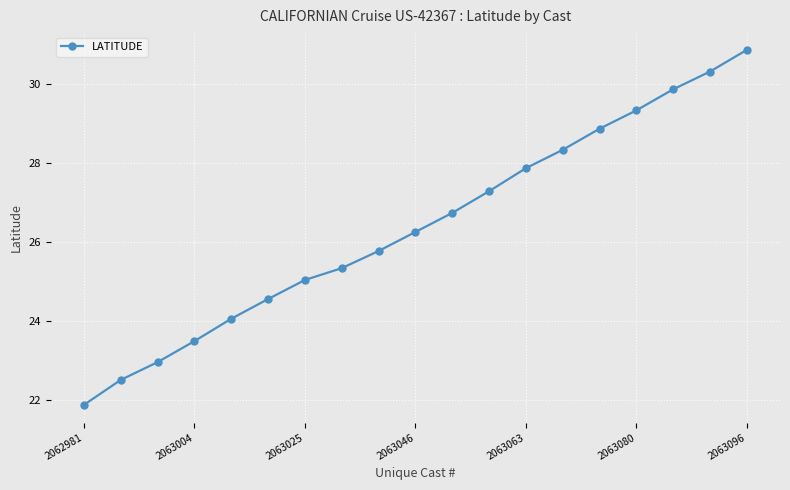

What is the value of the 11th point from the left?

26.7